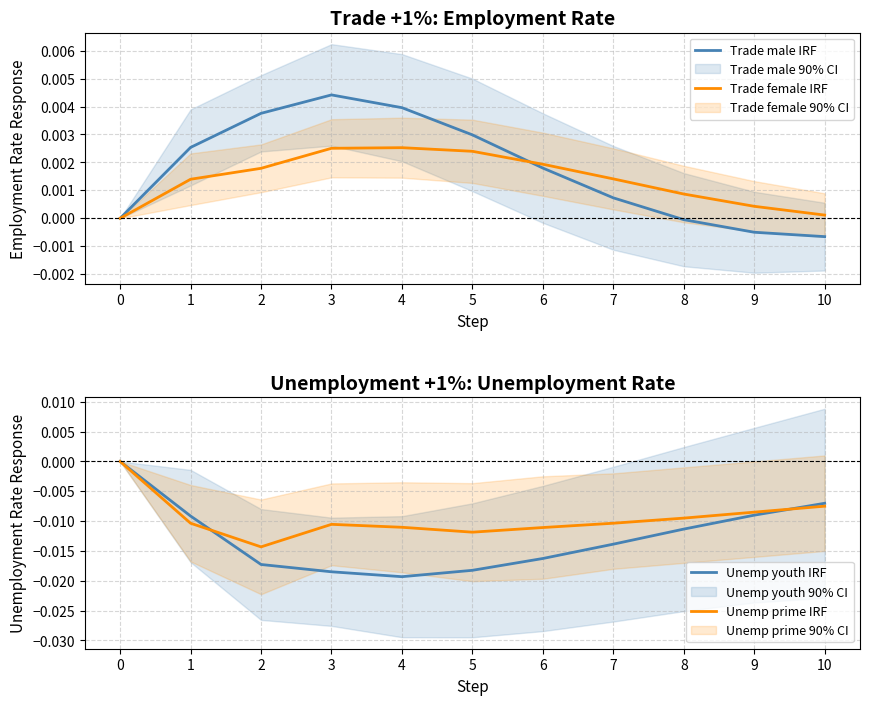

True or false: Trade female IRF and Unemp youth IRF intersect in this chart.

False